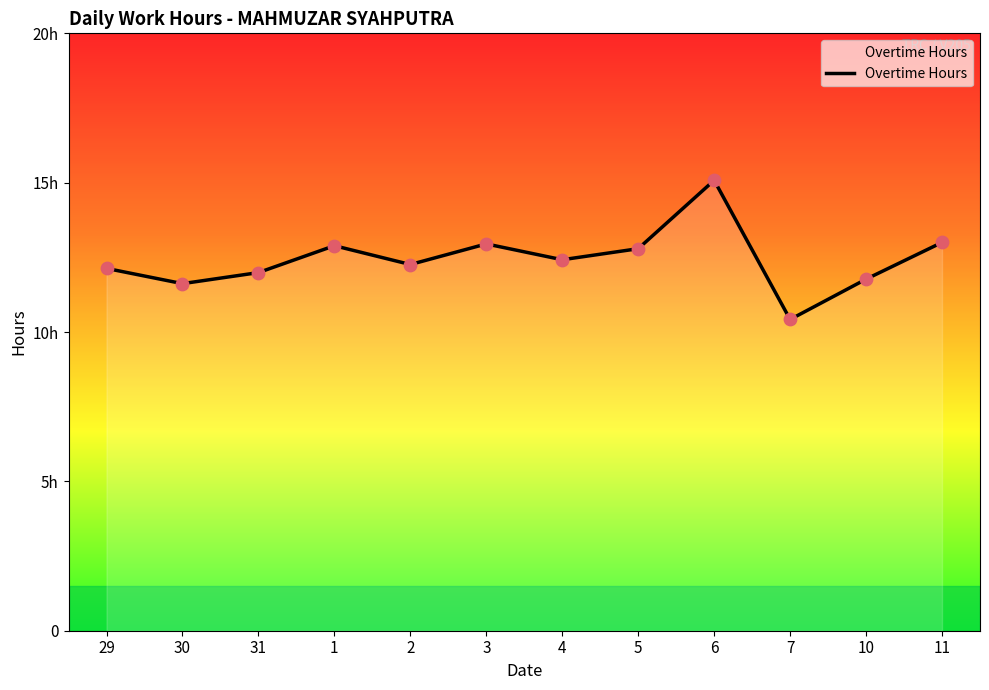

Between 10 and 5, which is larger?

5